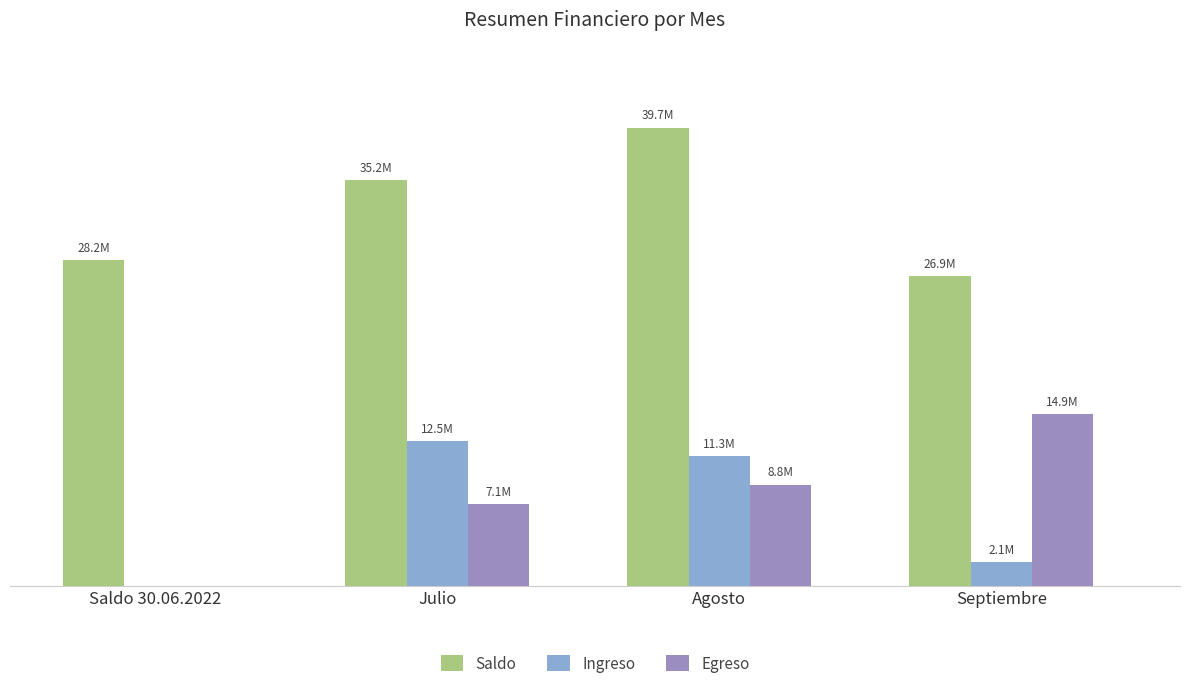

What is the sum of all Ingreso values?

25864034.4